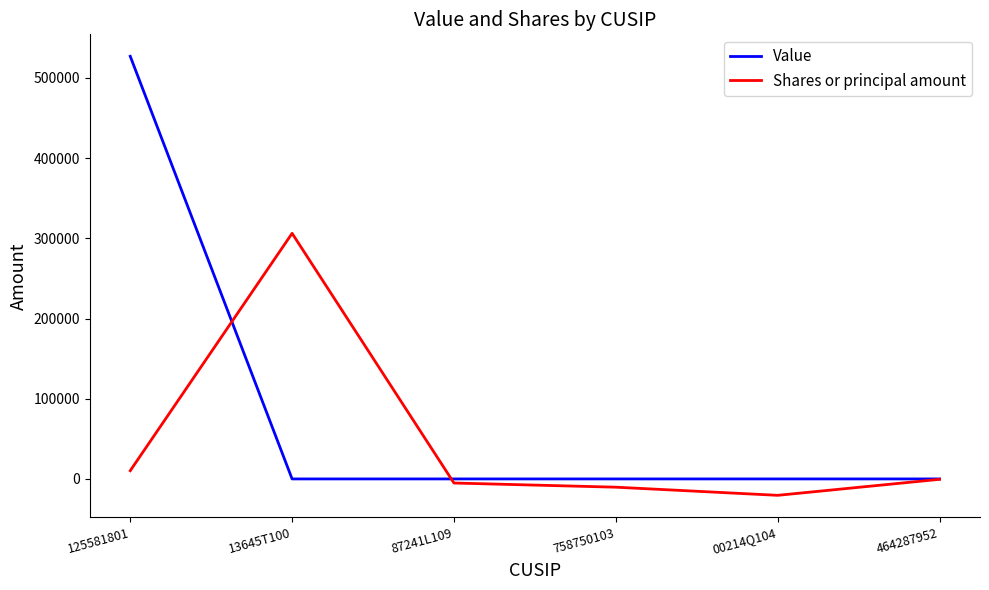

Rank the series by their average value, from highest to lowest.

Value, Shares or principal amount